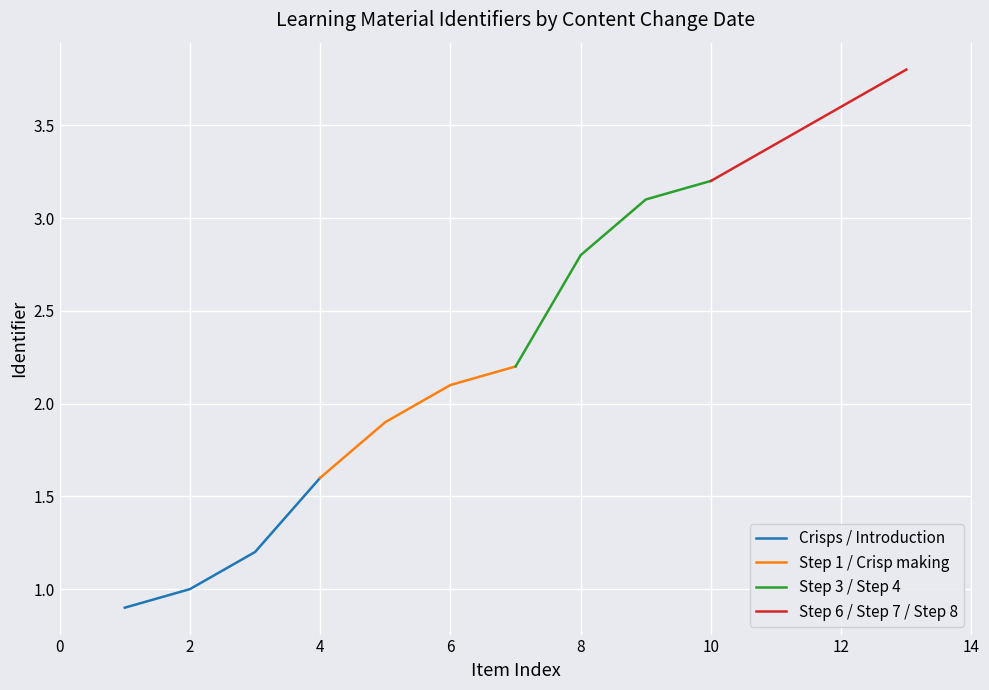

How many lines are shown in the chart?

4